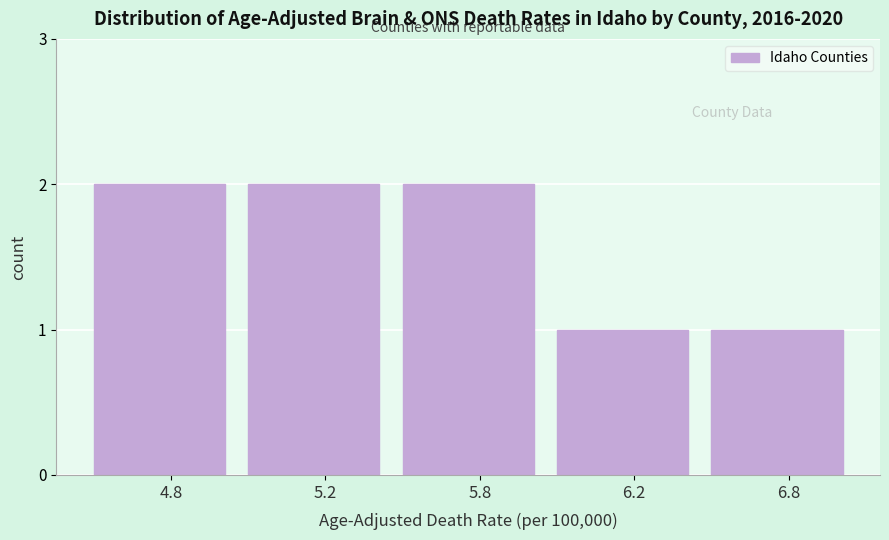

Reading right to left, transcribe all the data shown in this chart.

6.8=1	6.2=1	5.8=2	5.2=2	4.8=2